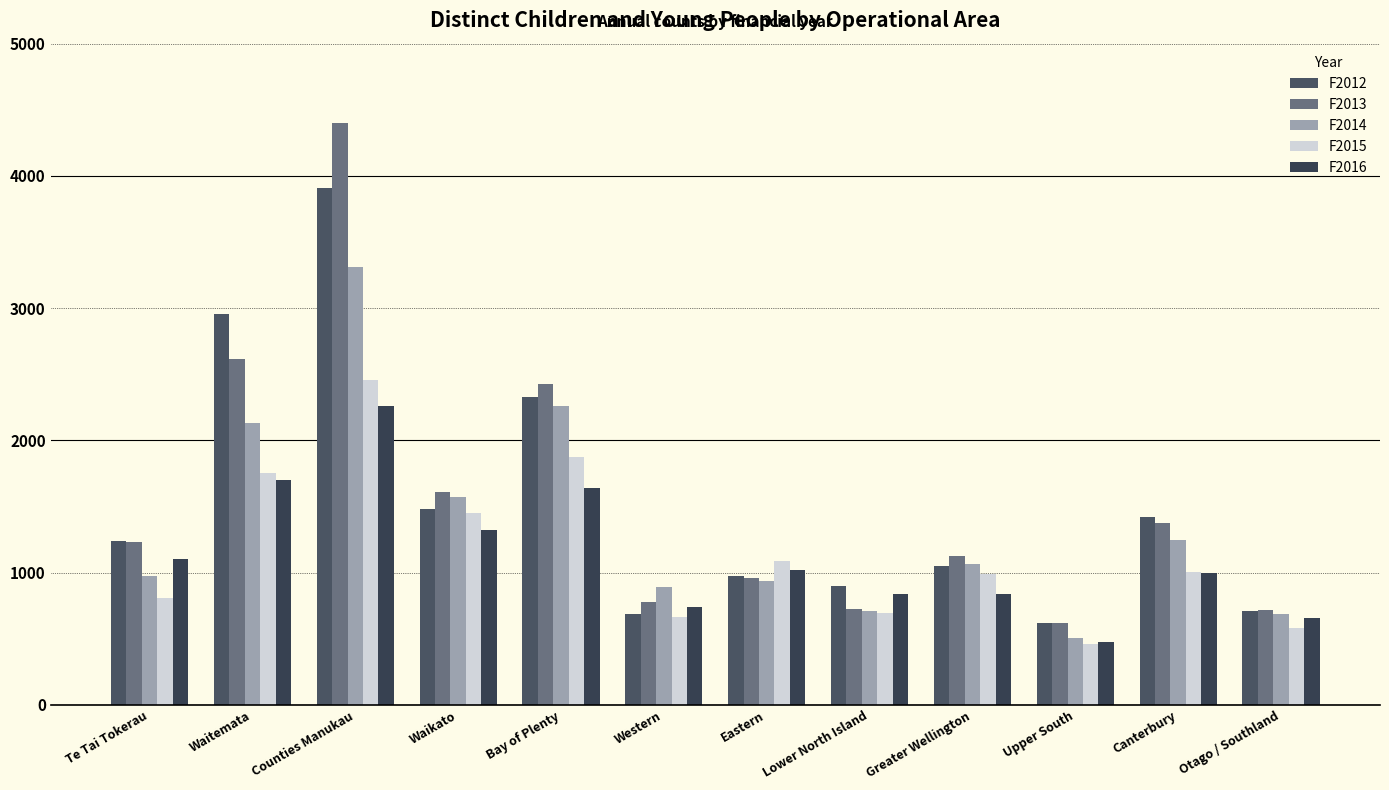

List the labels in order of F2012 value, smallest first.

Upper South, Western, Otago / Southland, Lower North Island, Eastern, Greater Wellington, Te Tai Tokerau, Canterbury, Waikato, Bay of Plenty, Waitemata, Counties Manukau